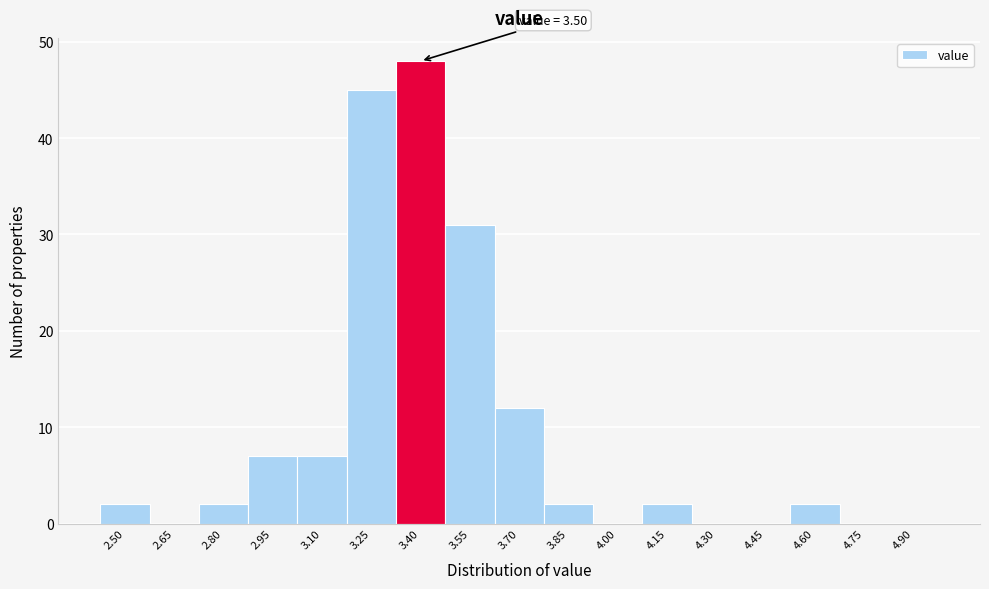

Reading left to right, extract all data points from this chart.

2.50=2	2.65=0	2.80=2	2.95=7	3.10=7	3.25=45	3.40=48	3.55=31	3.70=12	3.85=2	4.00=0	4.15=2	4.30=0	4.45=0	4.60=2	4.75=0	4.90=0